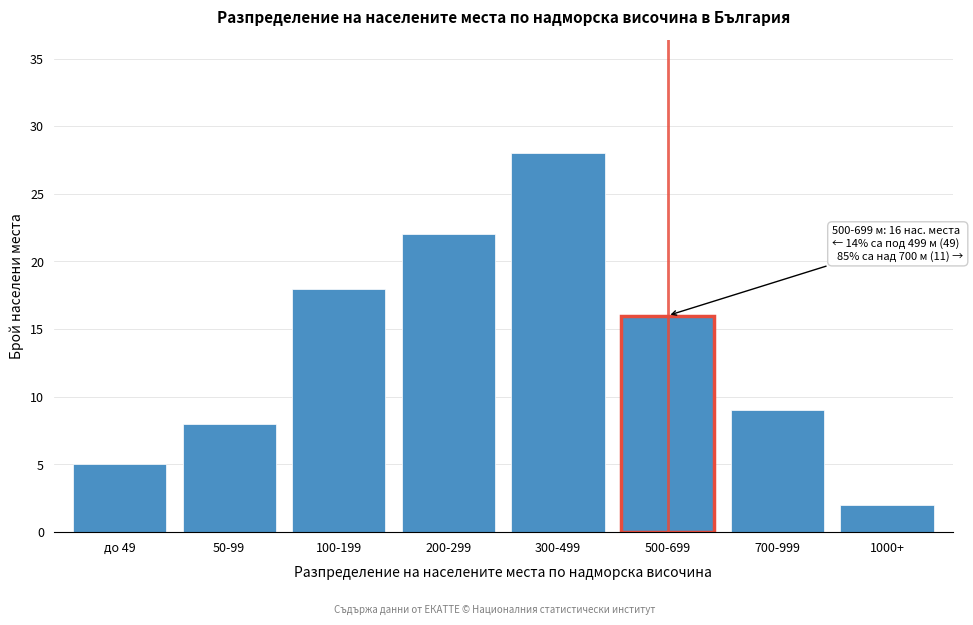

Reading left to right, transcribe all the data shown in this chart.

5	8	18	22	28	16	9	2